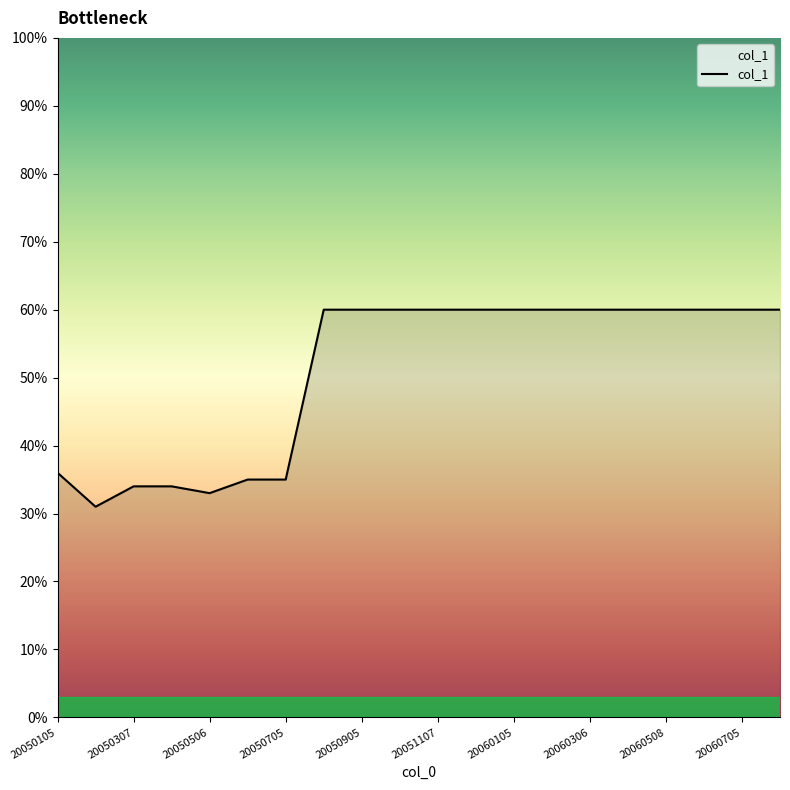

What is the difference between the maximum and minimum values?

29